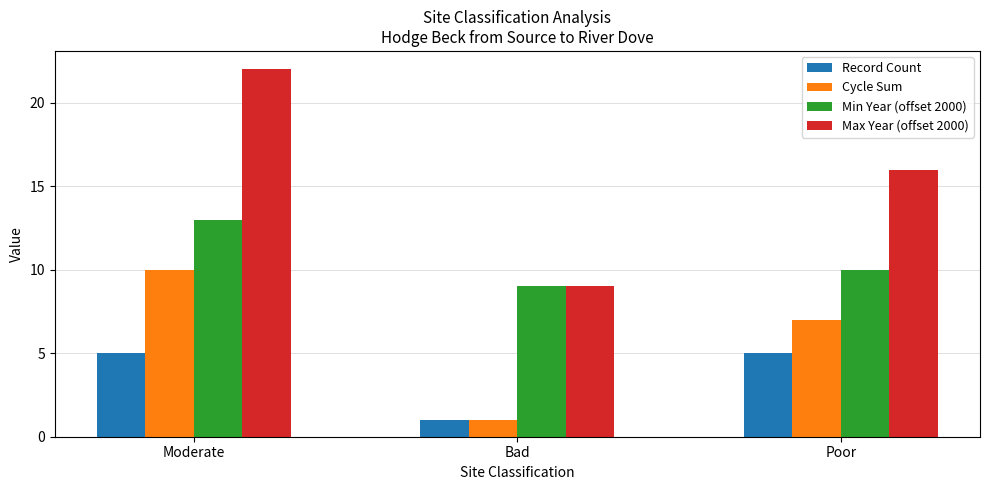

What is the maximum value for Record Count?

5